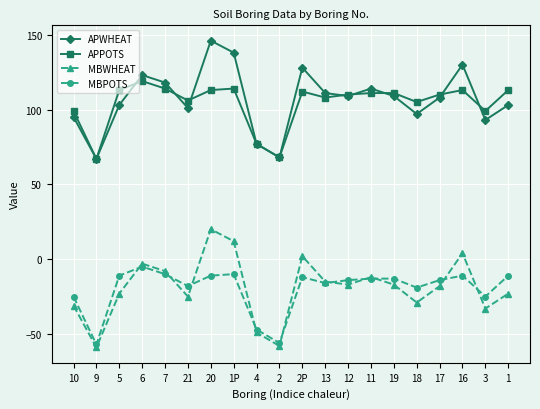

True or false: APPOTS has a value of 113 at 5.

True